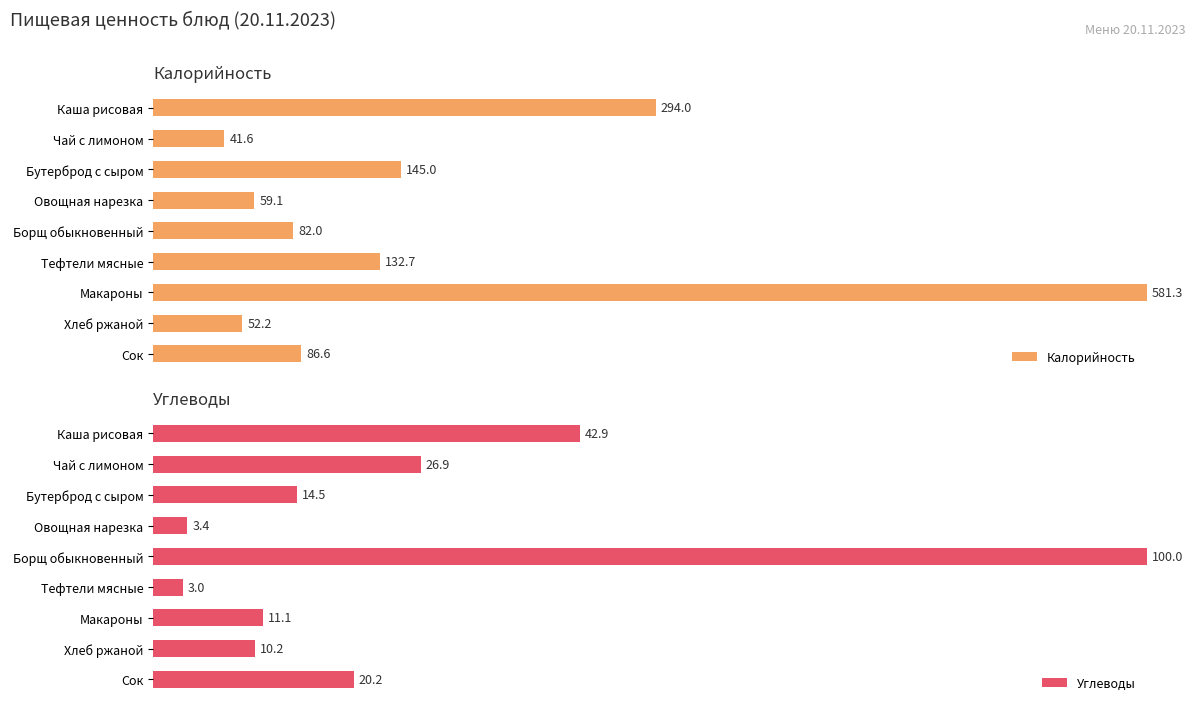

At which label does Углеводы reach its minimum?

Тефтели мясные